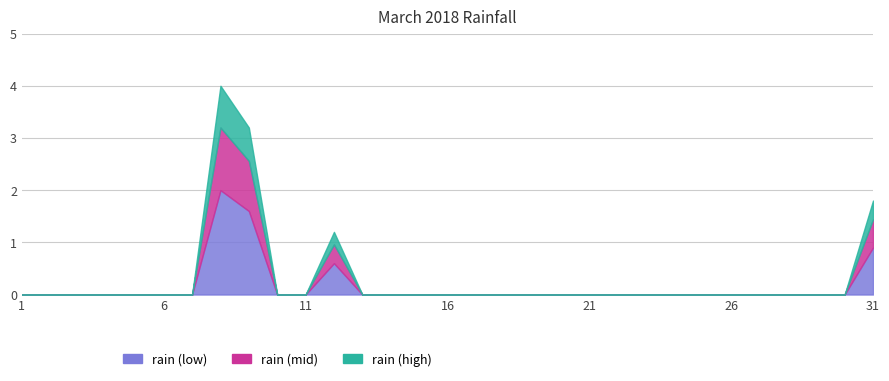

The chart shows a value of 0.0 at 2018-03-04. True or false?

True